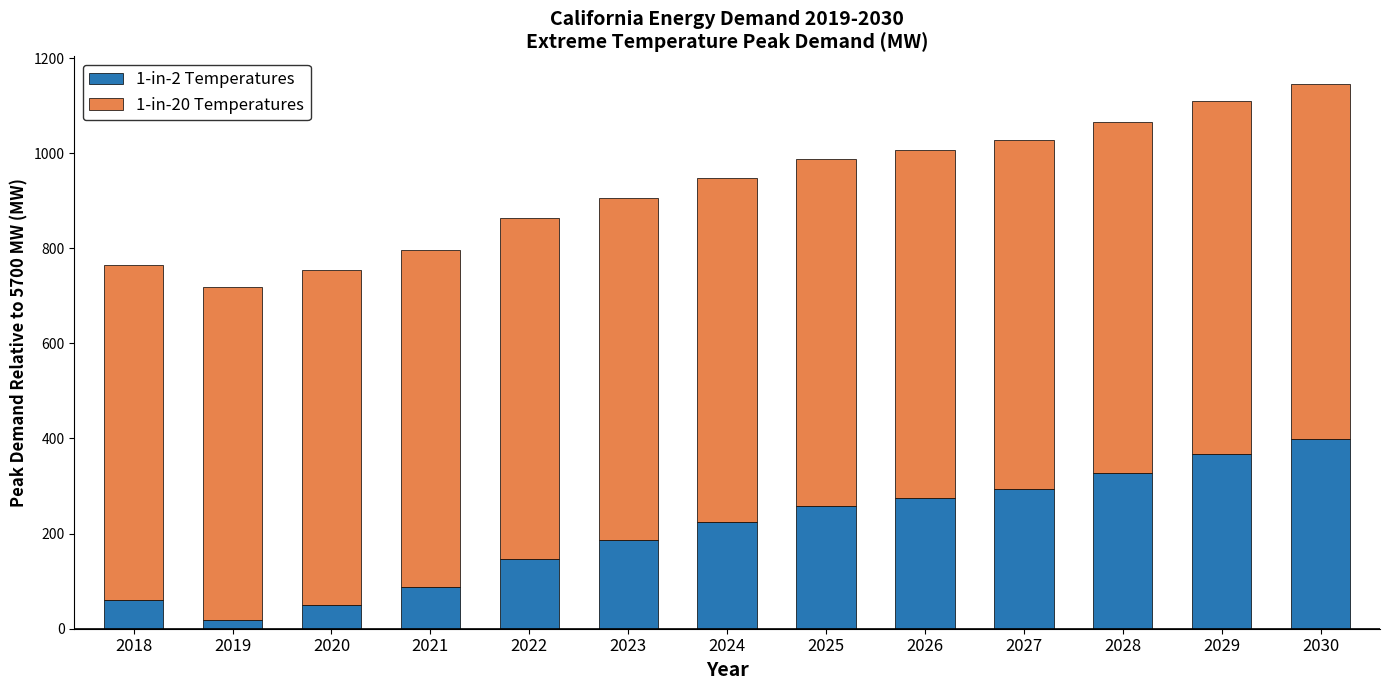

Reading left to right, list the values for the 1-in-2 Temperatures series.

2018=59.9	2019=18.1	2020=50.2	2021=88.5	2022=146.9	2023=185.6	2024=223.5	2025=258.5	2026=274.5	2027=294.6	2028=327.4	2029=367.5	2030=399.2